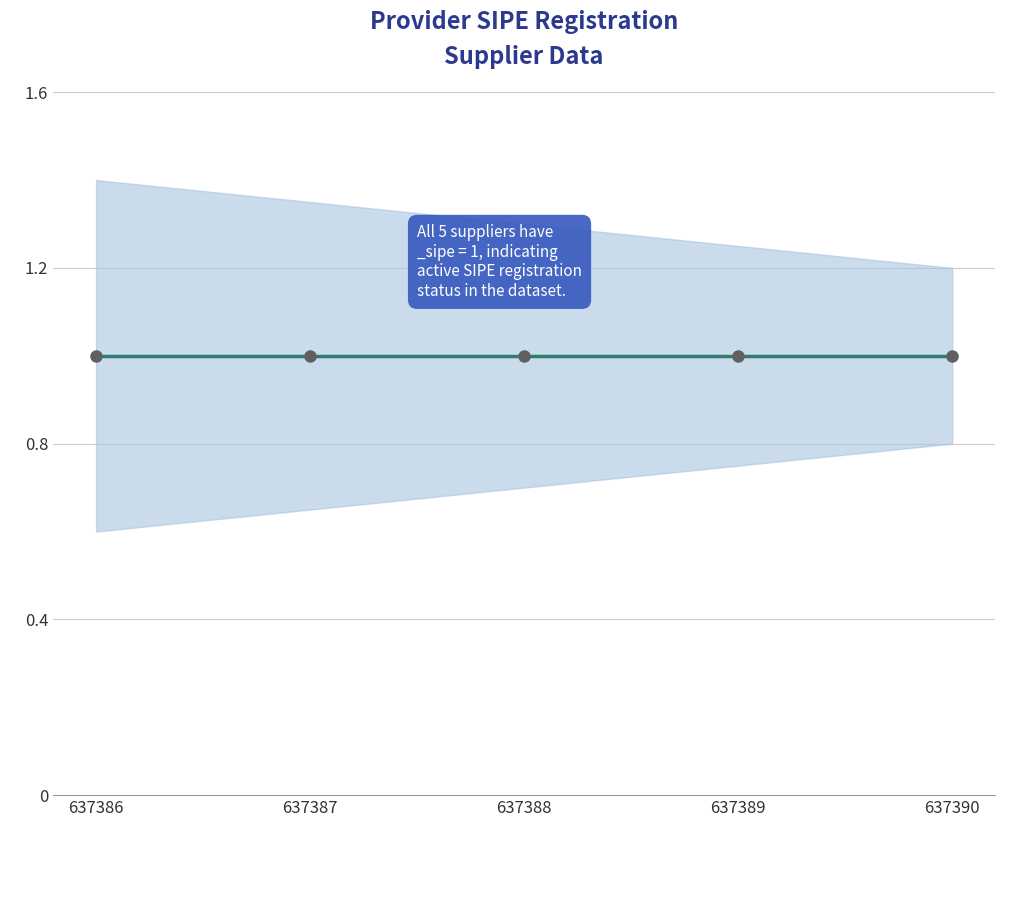

What is the difference between the highest and lowest values at 637388?

0.6